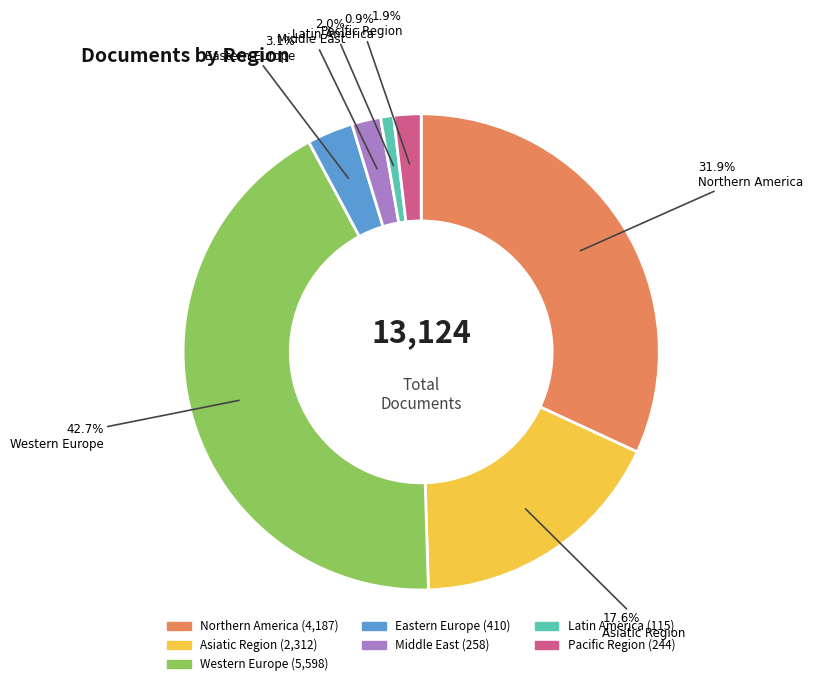

Does any single category account for the majority?

No